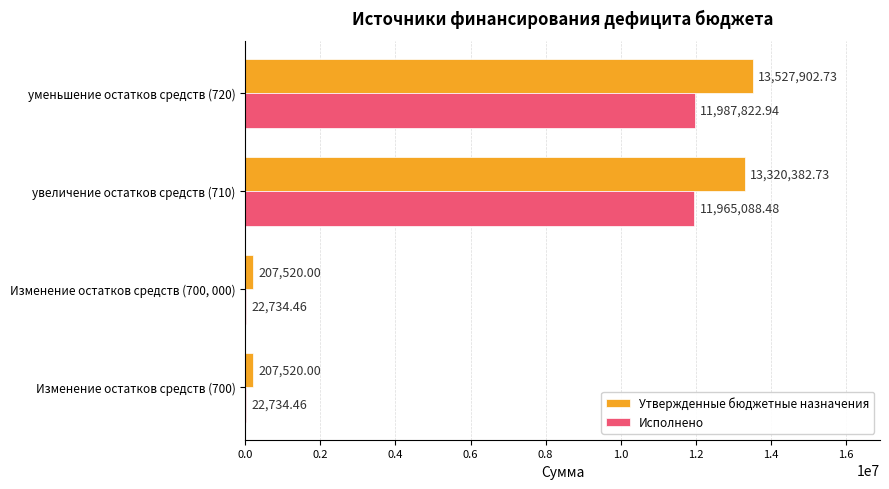

Is the value of Утвержденные бюджетные назначения at увеличение остатков средств (710) greater than the value of Исполнено at Изменение остатков средств (700, 000)?

Yes